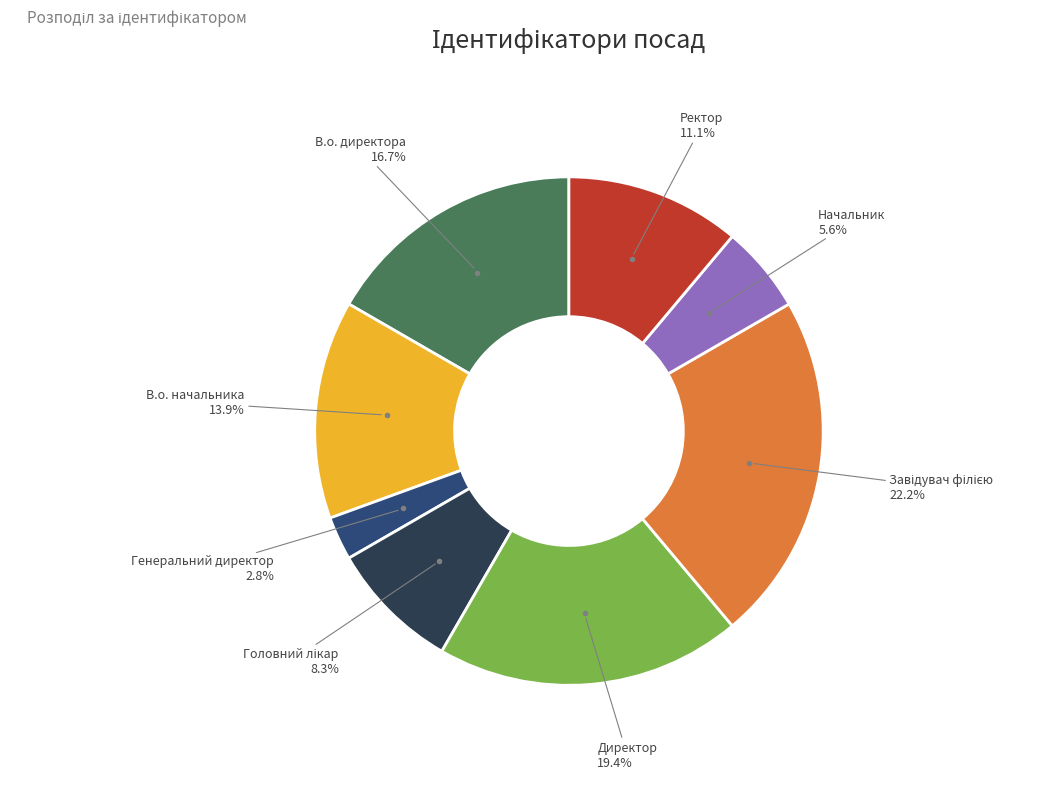

Does any single category account for the majority?

No